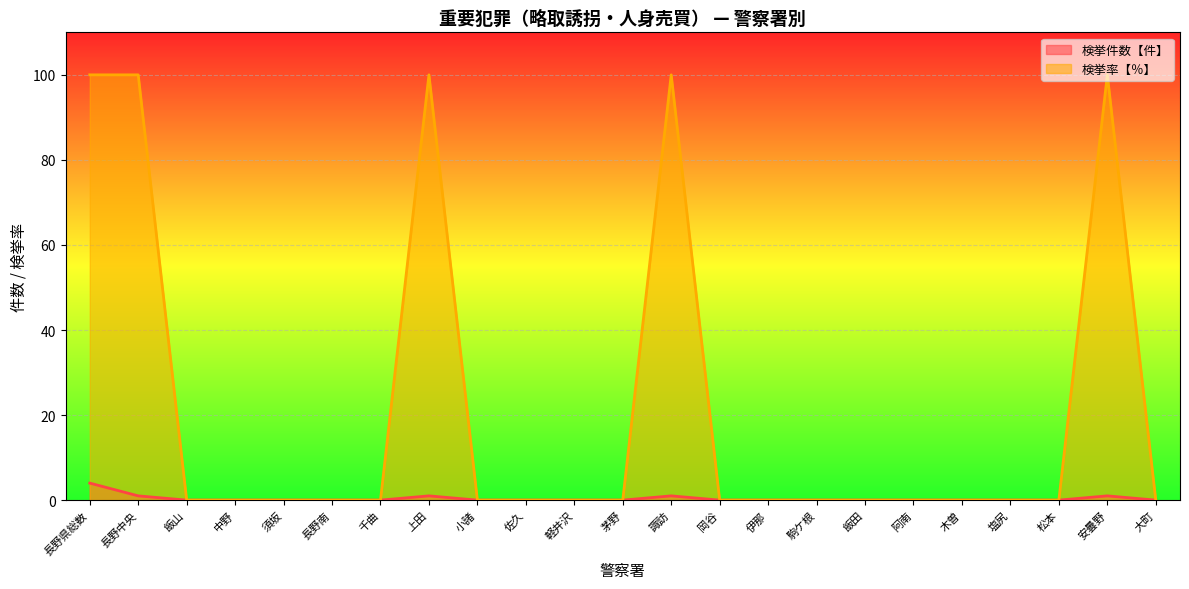

What are all the series names shown in the legend?

検挙件数【件】, 検挙率【％】